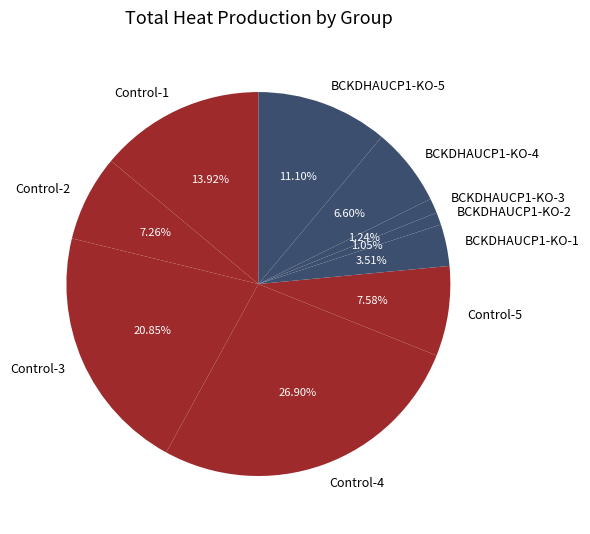

Approximately how many times larger is the value at Control-2 compared to BCKDHAUCP1-KO-5?

0.7